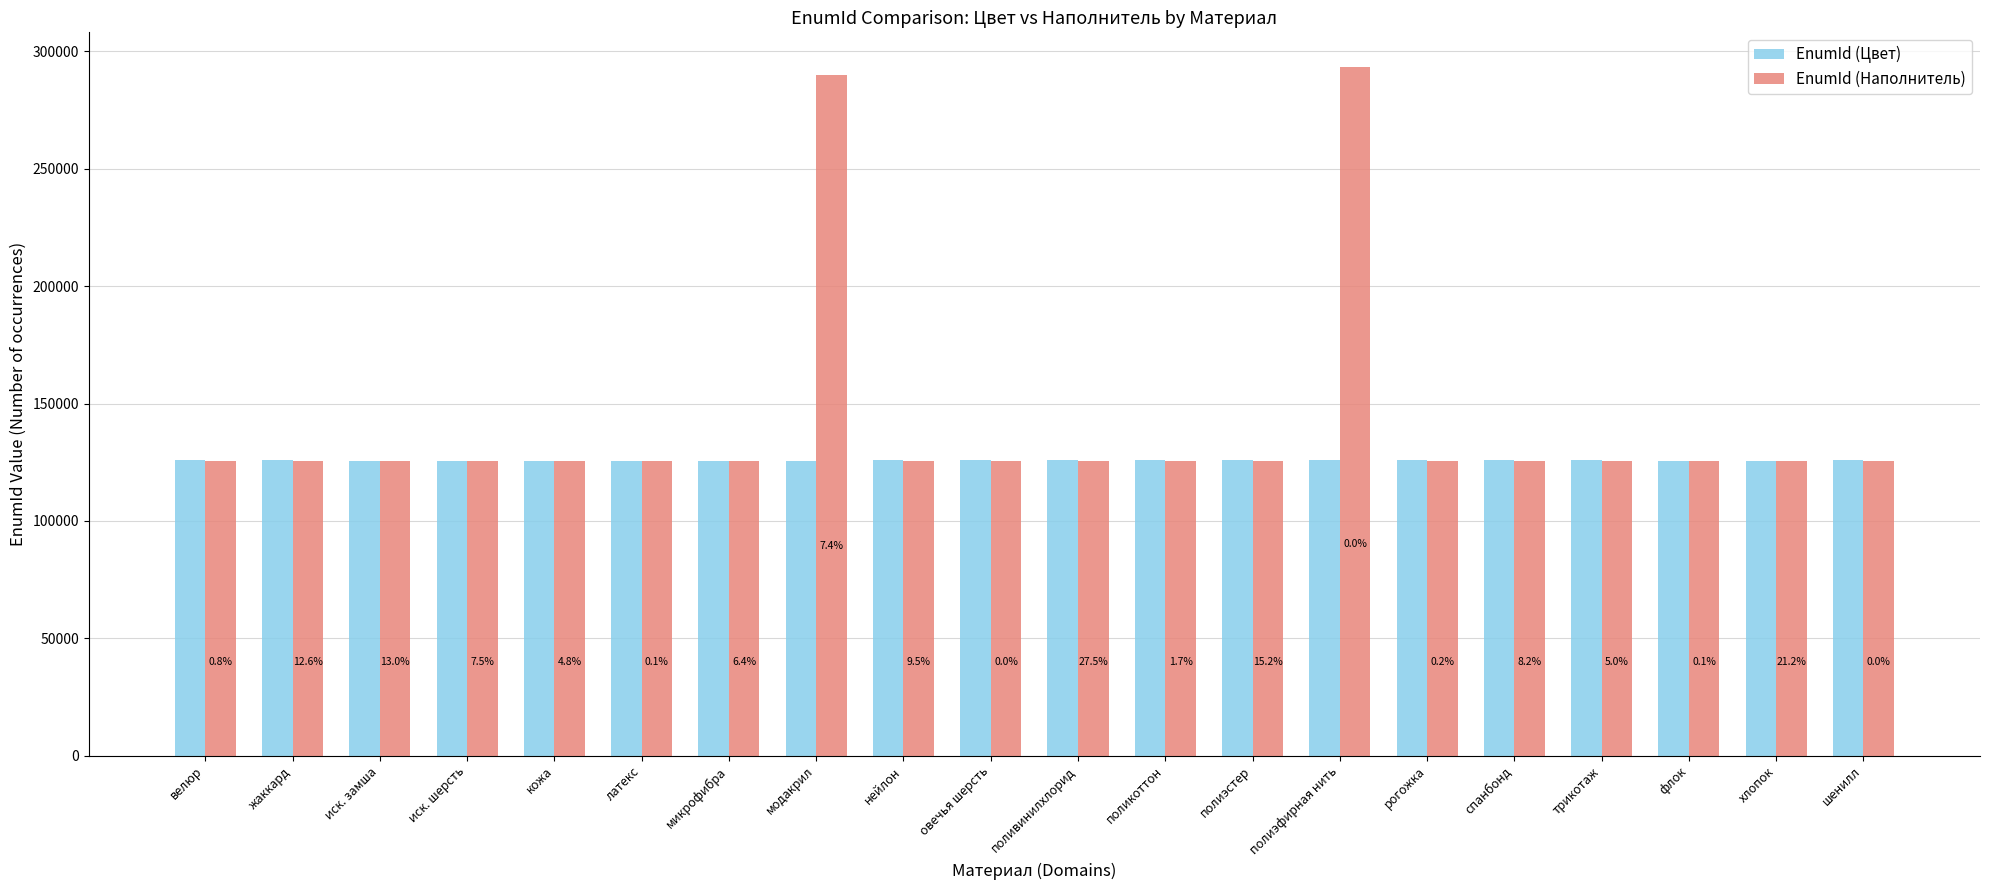

What is the label of the 12th bar from the right?

нейлон